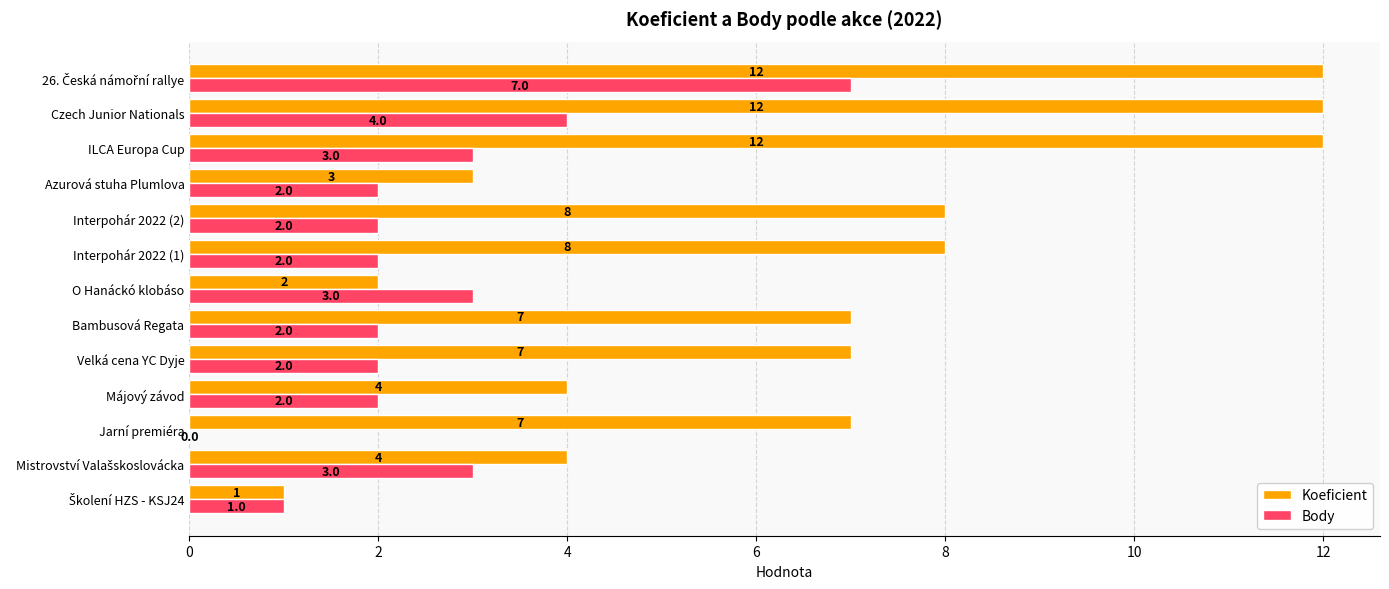

What value does the Body series have at Czech Junior Nationals?

4